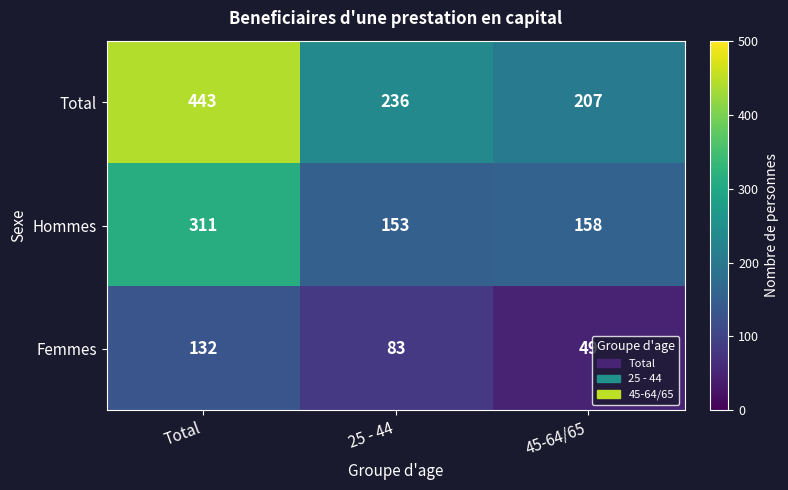

Rank the series by their average value, from highest to lowest.

Total, Hommes, Femmes